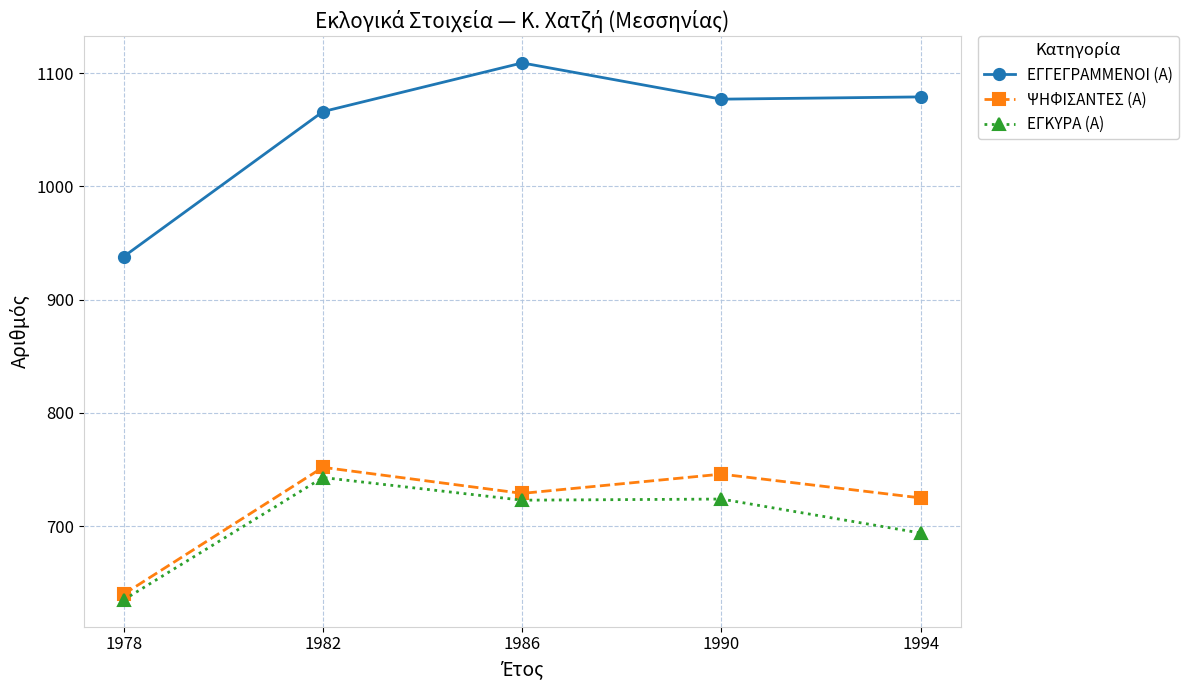

True or false: ΨΗΦΙΣΑΝΤΕΣ (Α) and ΕΓΓΕΓΡΑΜΜΕΝΟΙ (Α) intersect in this chart.

False